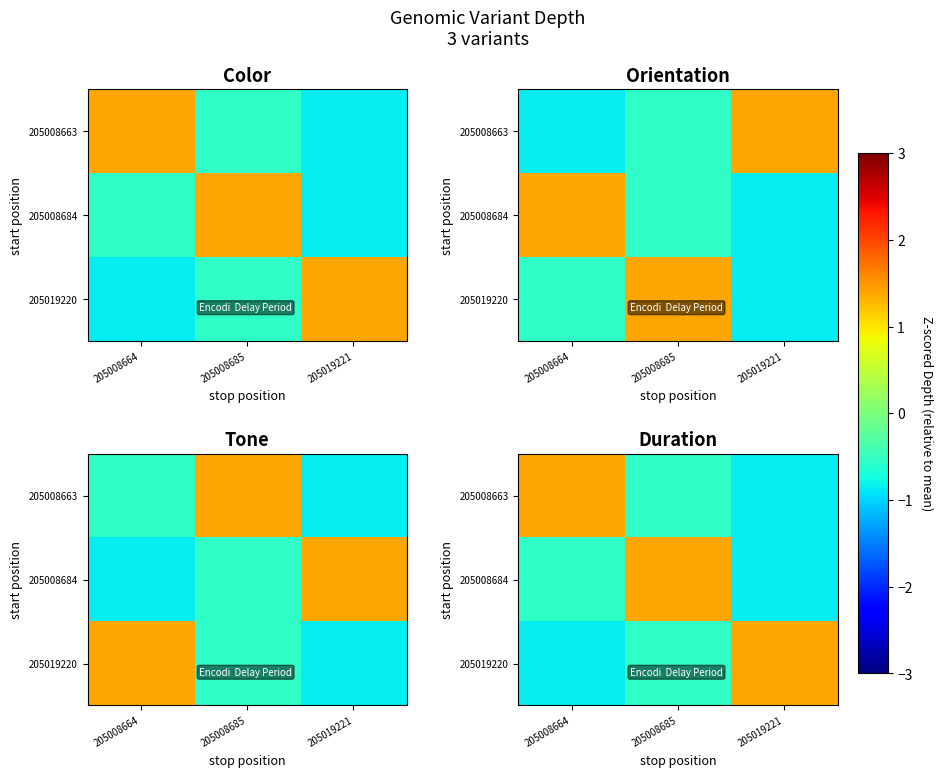

Where is 205008684 nearest to the value 0?

205008664